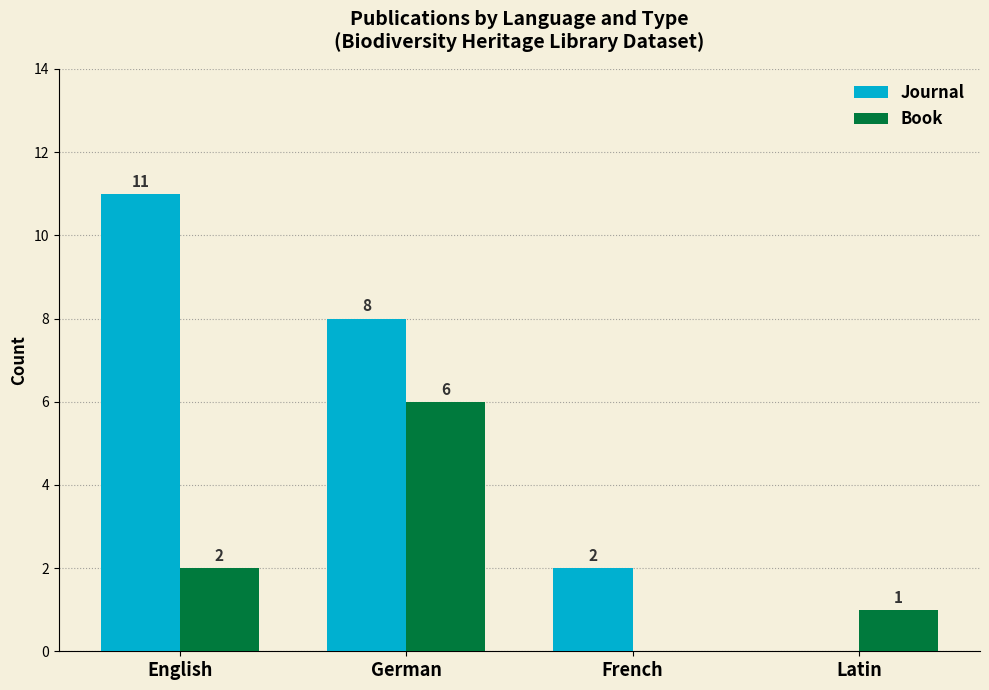

Which series changed the most between English and German?

Book